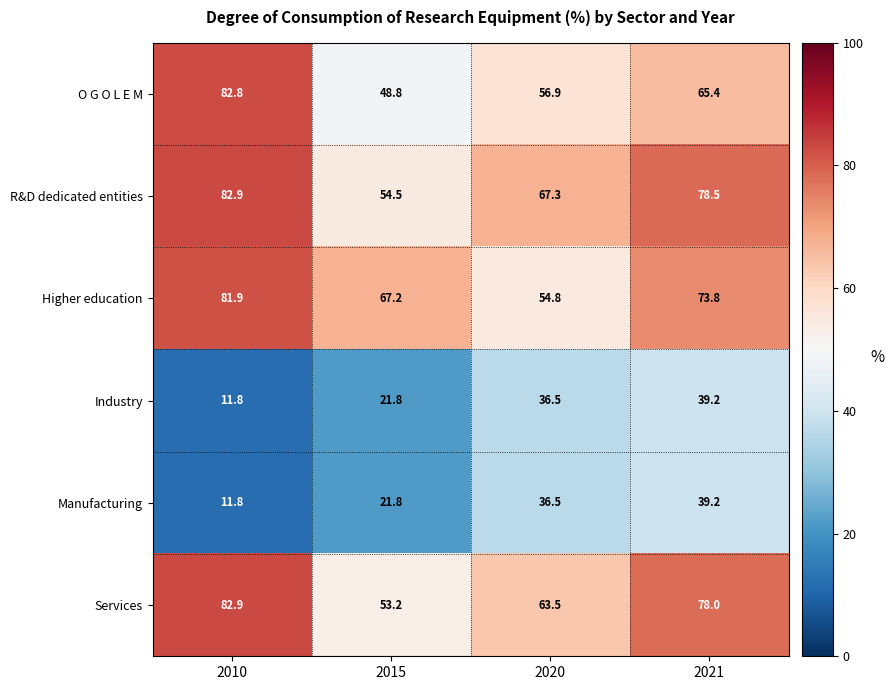

The Industry series shows 49.5 at 2020. True or false?

False